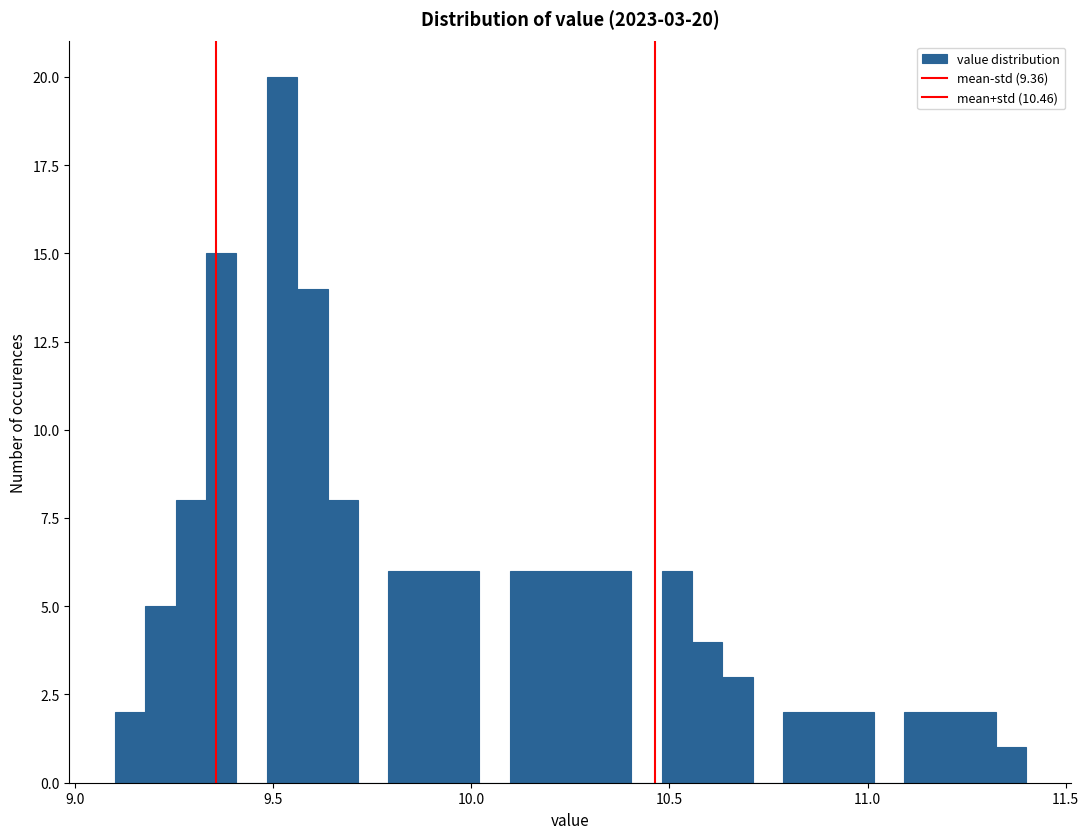

Around what value on the x-axis is the tallest bar? Give the approximate position of its centre, as read against the axis.

9.50